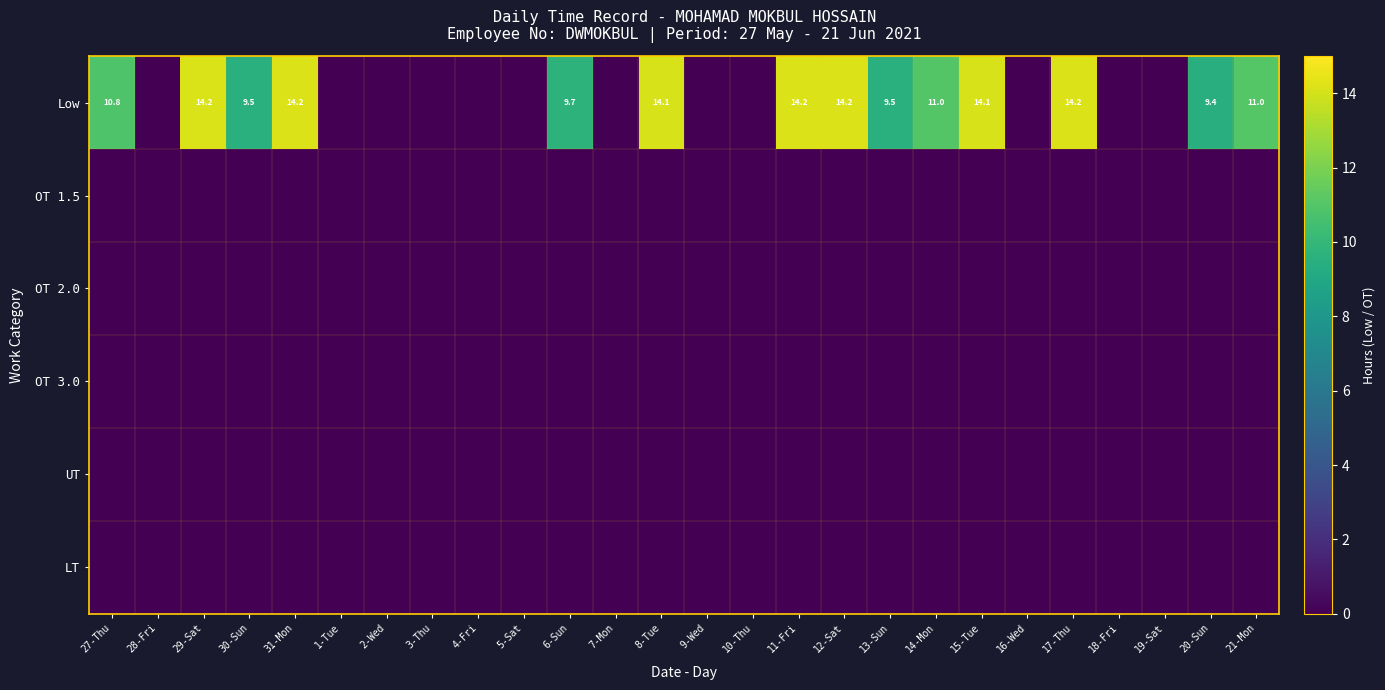

At which category is the sum across all series the highest?

31-Mon